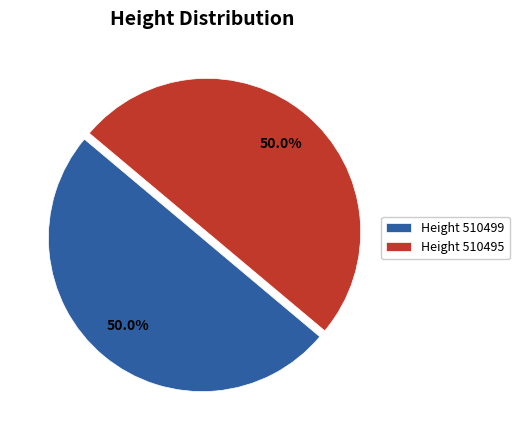

Approximately how many times larger is the value at Height 510495 compared to Height 510499?

1.0